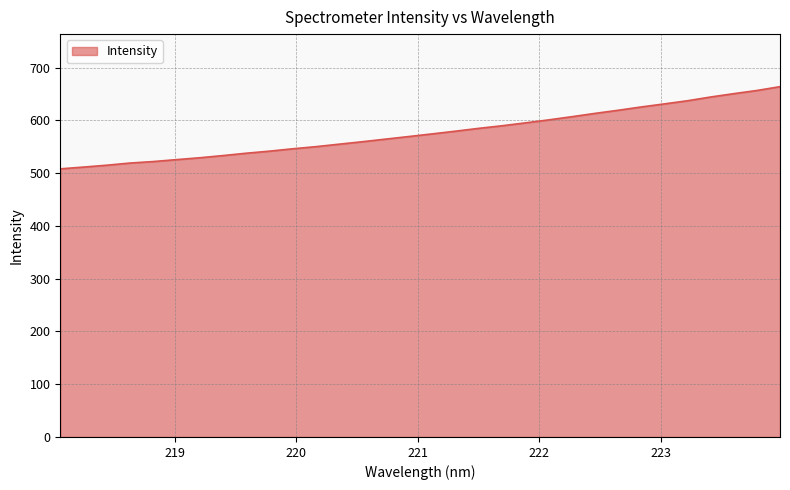

What is the greatest value displayed?

664.1